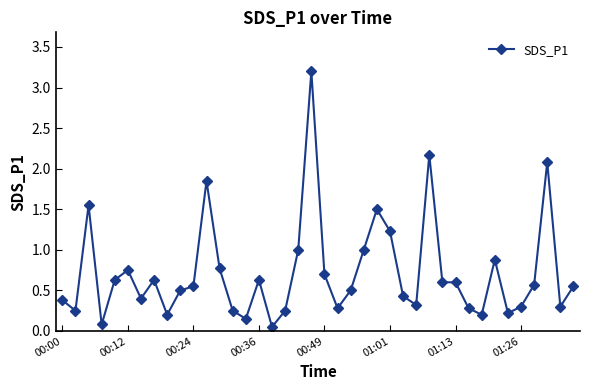

How many lines are shown in the chart?

1